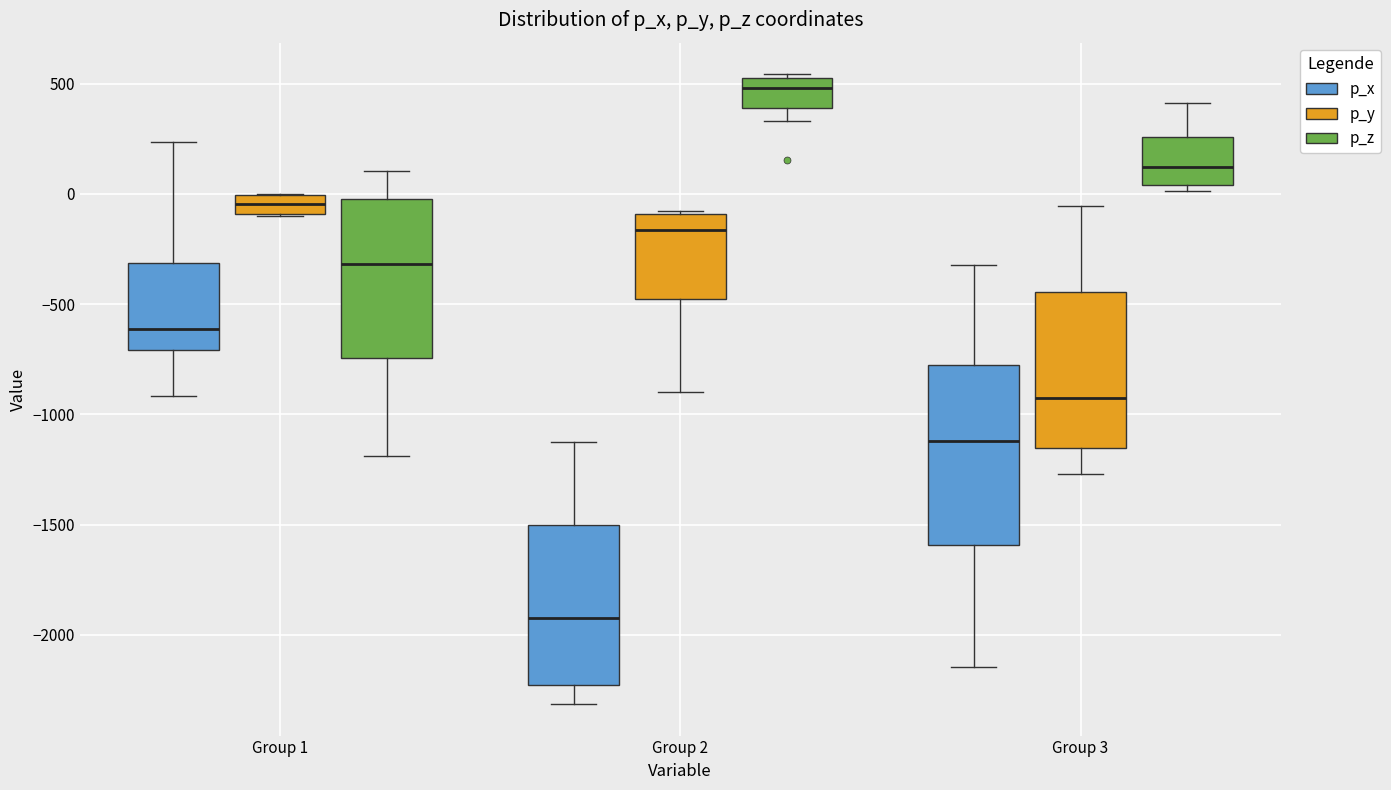

Where is the lower edge of the box for Group 3 (p_y) on the y-axis? The values are not printed on the chart, so give them approximately, as read against the axis.

-1150